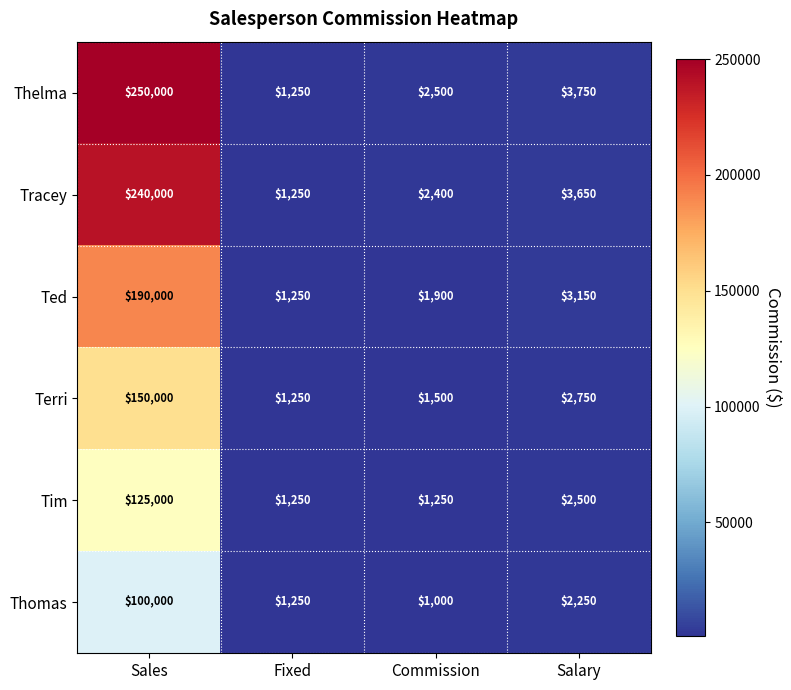

What is the difference between the maximum and second lowest values in the Thelma series?

247500